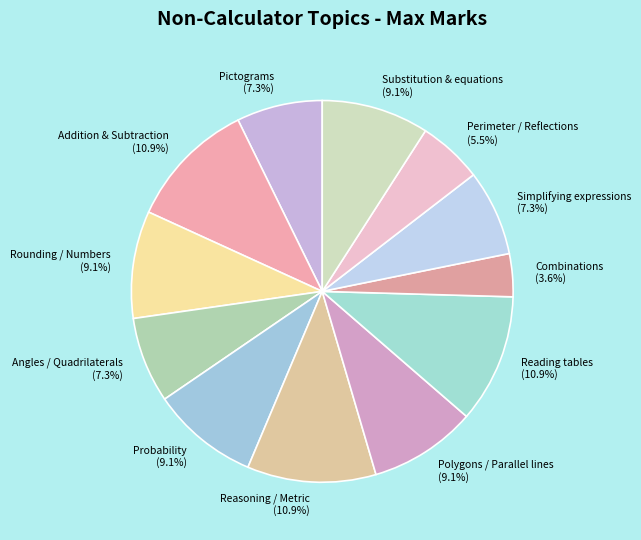

What percentage is NOT represented by Reasoning / Metric?

89.1%